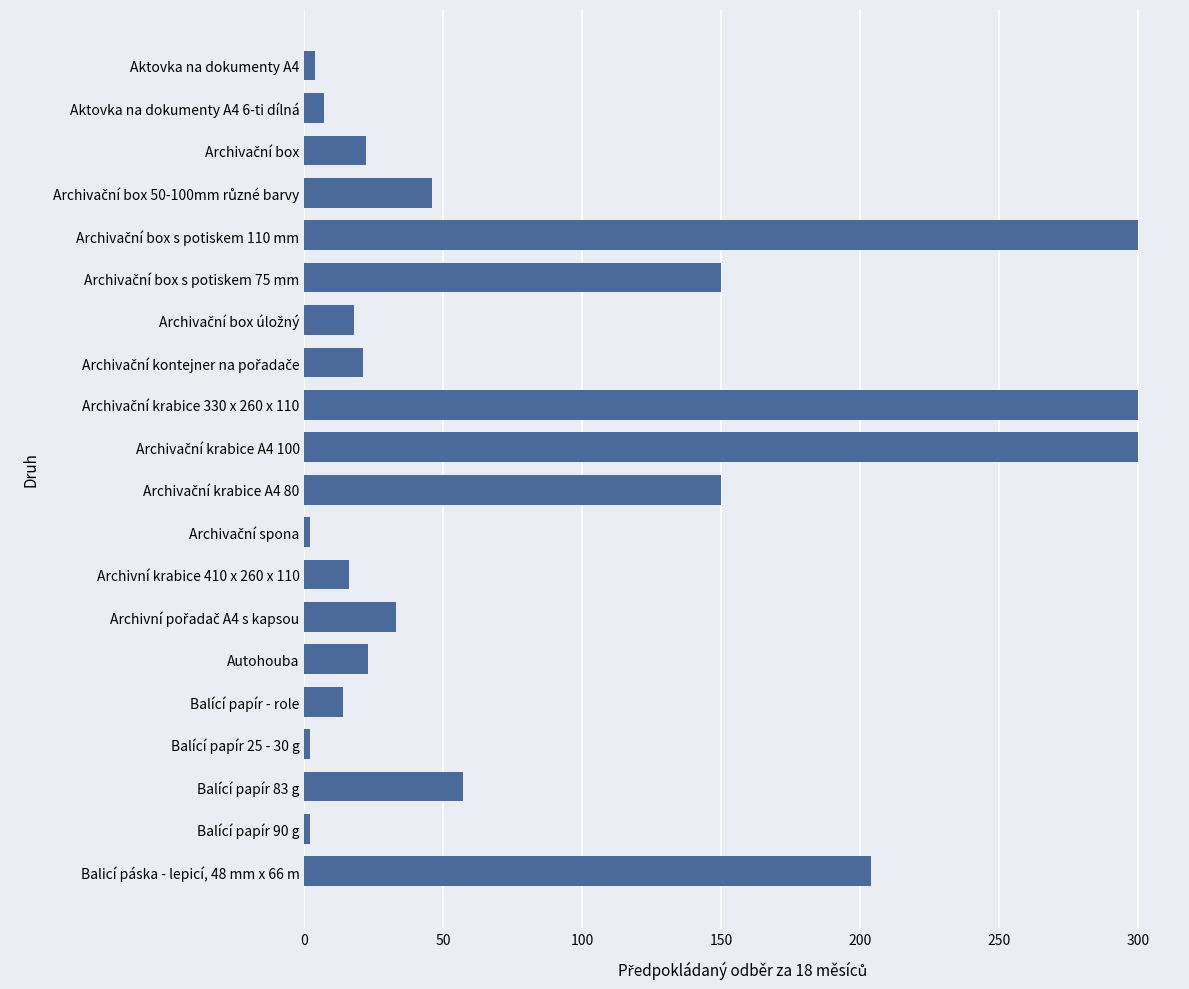

What is the maximum value shown in the chart?

300